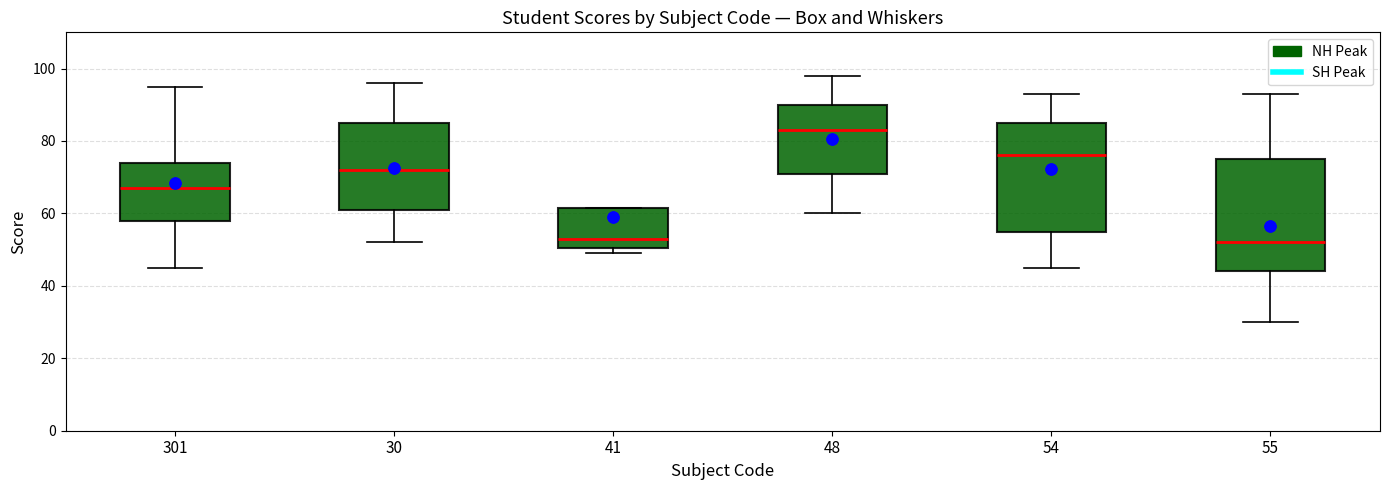

Reading left to right, transcribe this box plot: for each box, give where its median line is, the range the box spans, and where its two whiskers end, as read against the y-axis. The values are not printed on the chart, so give them approximately, as read against the axis.

301: median 68, box 58 to 74, whiskers 46 to 96
30: median 72, box 62 to 86, whiskers 52 to 96
41: median 54, box 50 to 62, whiskers 50 (just below the box's lower edge) to 62
48: median 84, box 72 to 90, whiskers 60 to 98
54: median 76, box 56 to 86, whiskers 46 to 94
55: median 52, box 44 to 76, whiskers 30 to 94